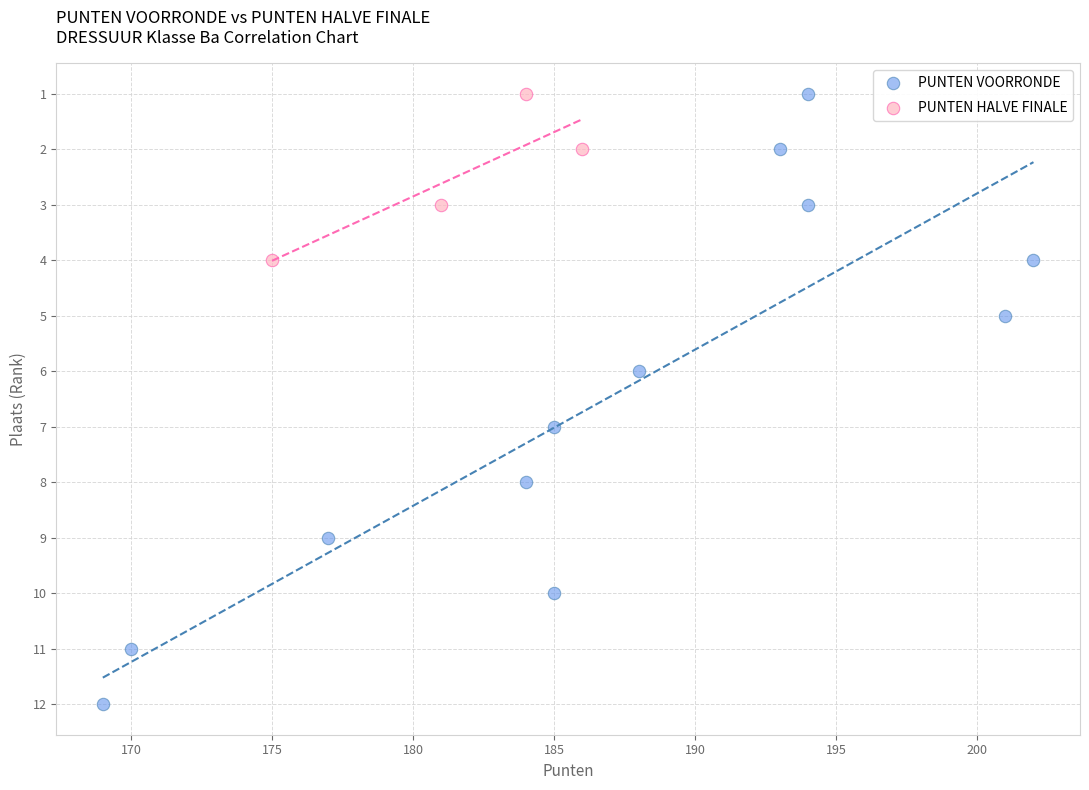

Which series has the largest Y range (max minus min)?

PUNTEN VOORRONDE